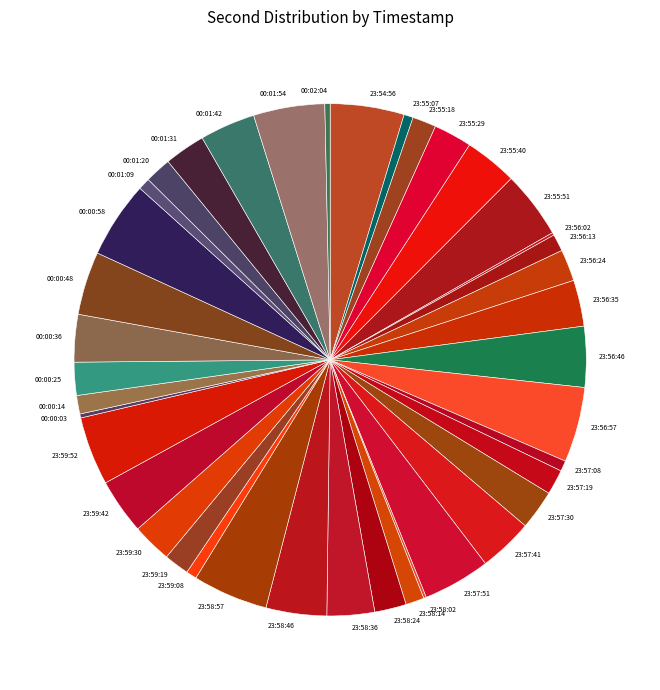

True or false: 23:56:57 accounts for 12% of the total.

False